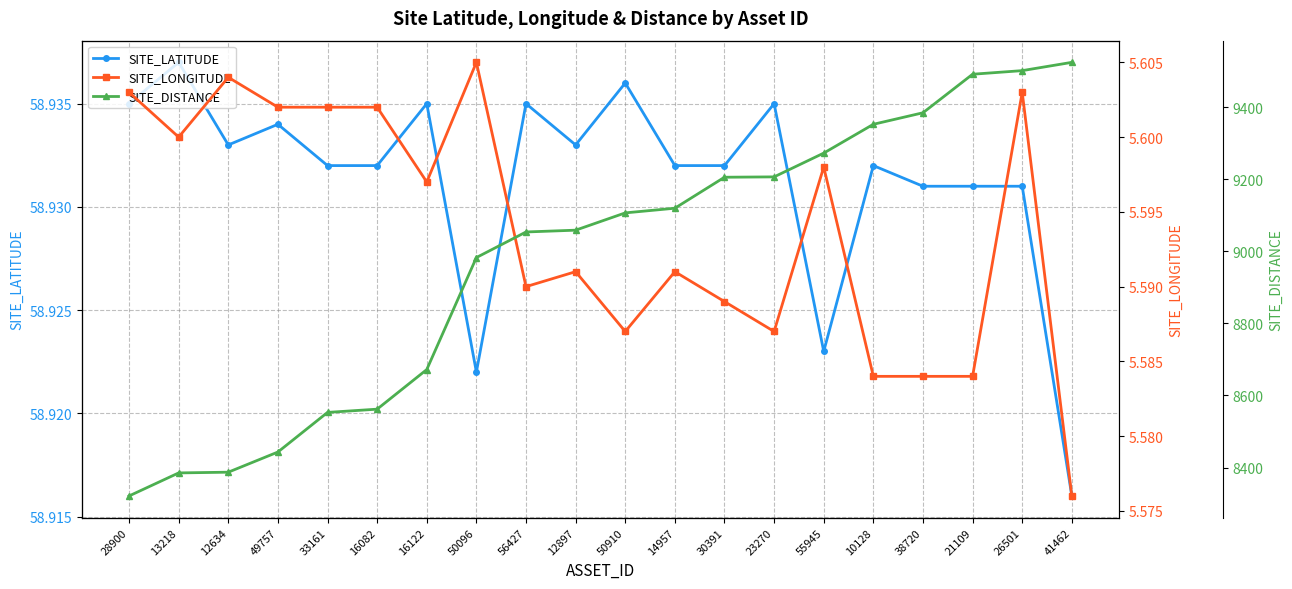

Does the chart have visible grid lines?

Yes